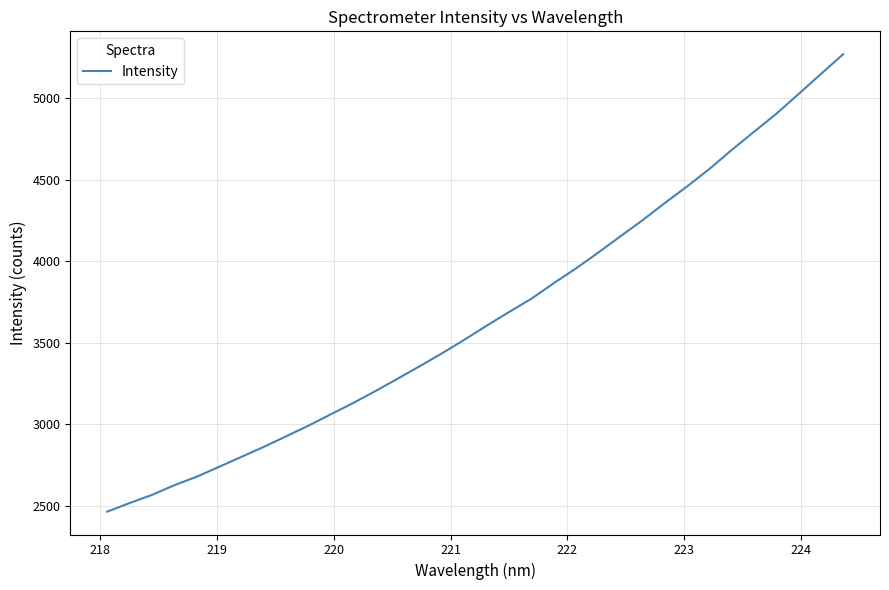

What is the greatest value displayed?

5270.2